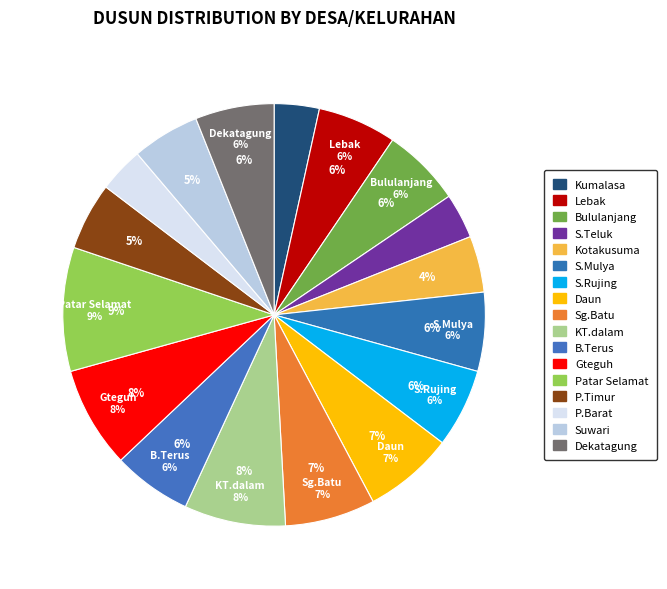

What percentage is the Daun slice, to the nearest percent?

7%